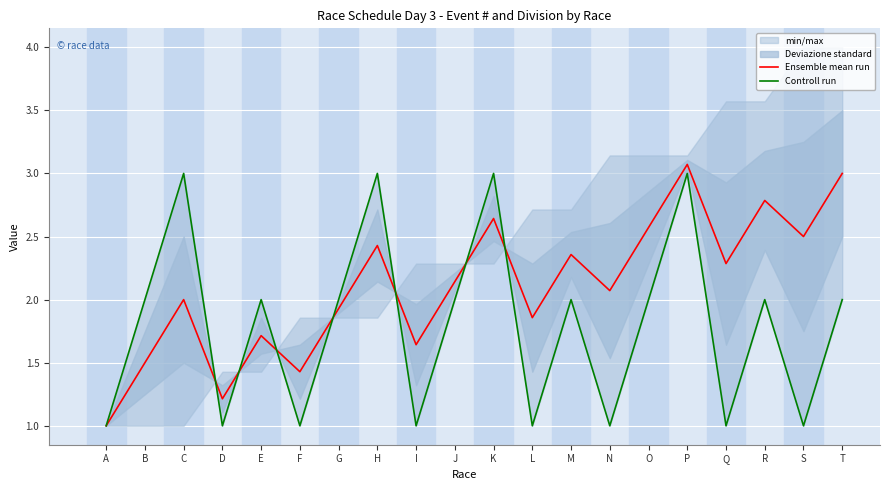

Rank the series by their average value, from highest to lowest.

Ensemble mean run, Controll run